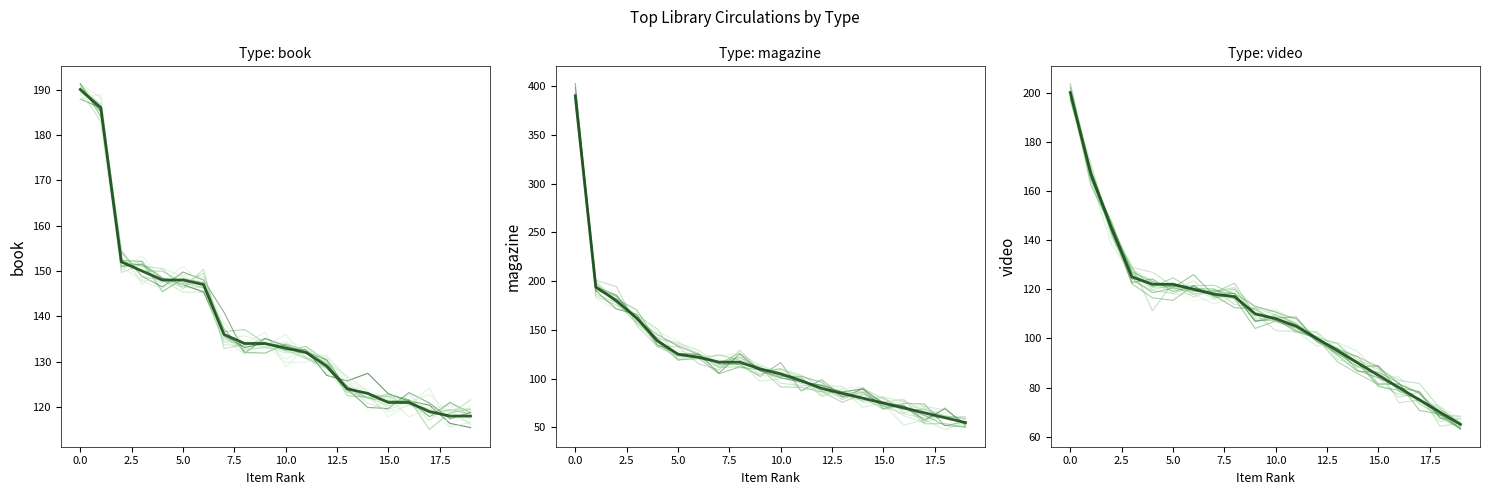

How many values in the book series are below 134?

10